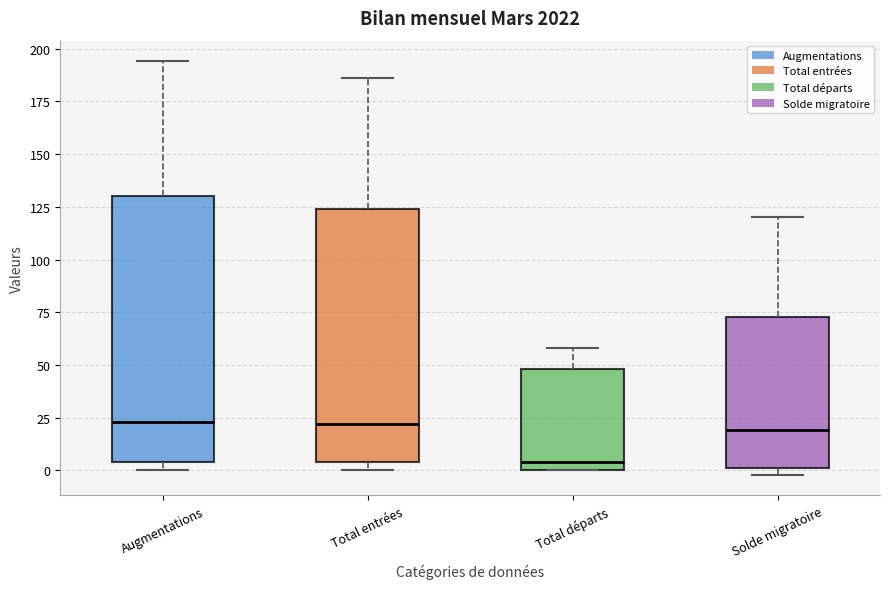

Reading left to right, transcribe this box plot: for each box, give where its median line is, the range the box spans, and where its two whiskers end, as read against the y-axis. The values are not printed on the chart, so give them approximately, as read against the axis.

Augmentations: median 25, box 5 to 130, whiskers 0 to 195
Total entrées: median 20, box 5 to 125, whiskers 0 to 185
Total départs: median 5, box 0 to 50, whiskers 0 to 60
Solde migratoire: median 20, box 0 to 75, whiskers 0 (just below the box's lower edge) to 120